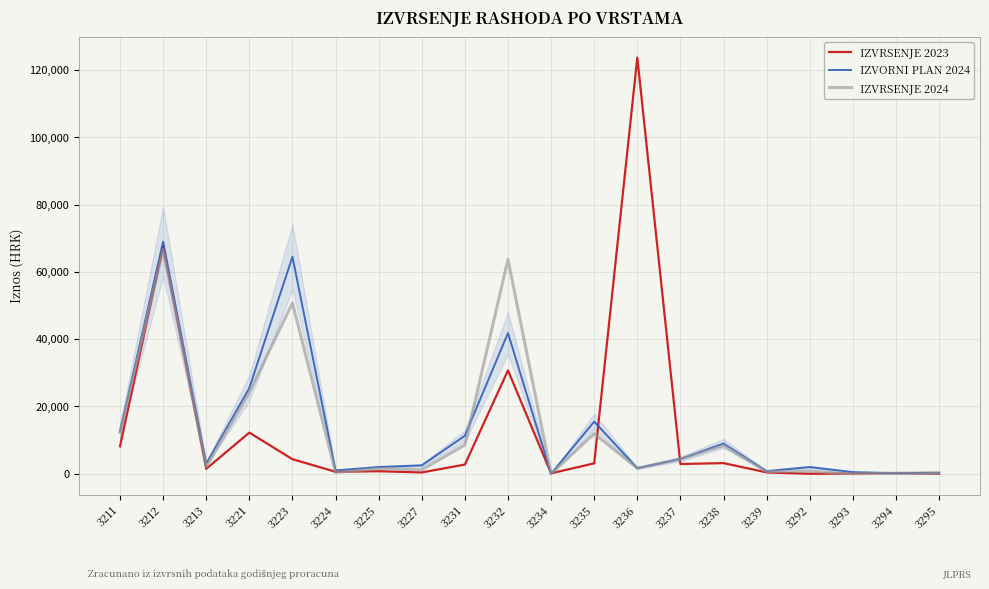

The IZVORNI PLAN 2024 series shows 0.0 at 3234. True or false?

True